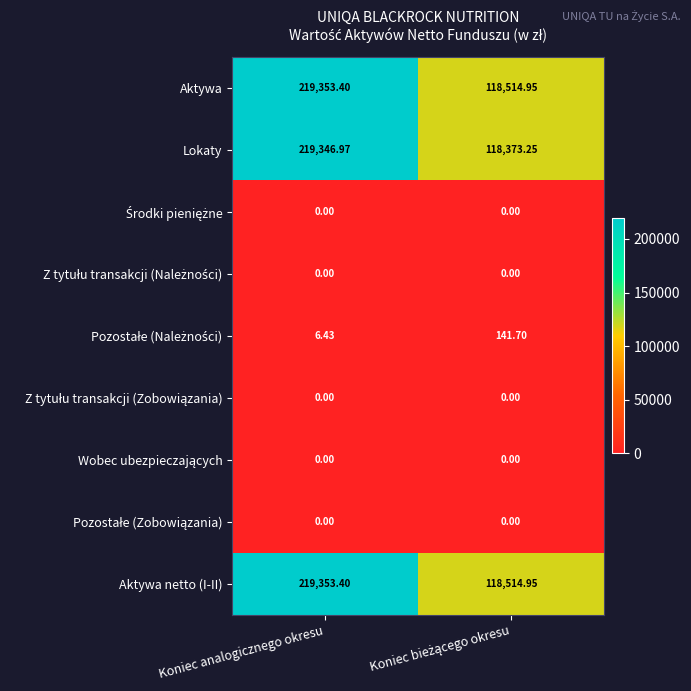

At which category is the sum across all series the highest?

Koniec analogicznego okresu